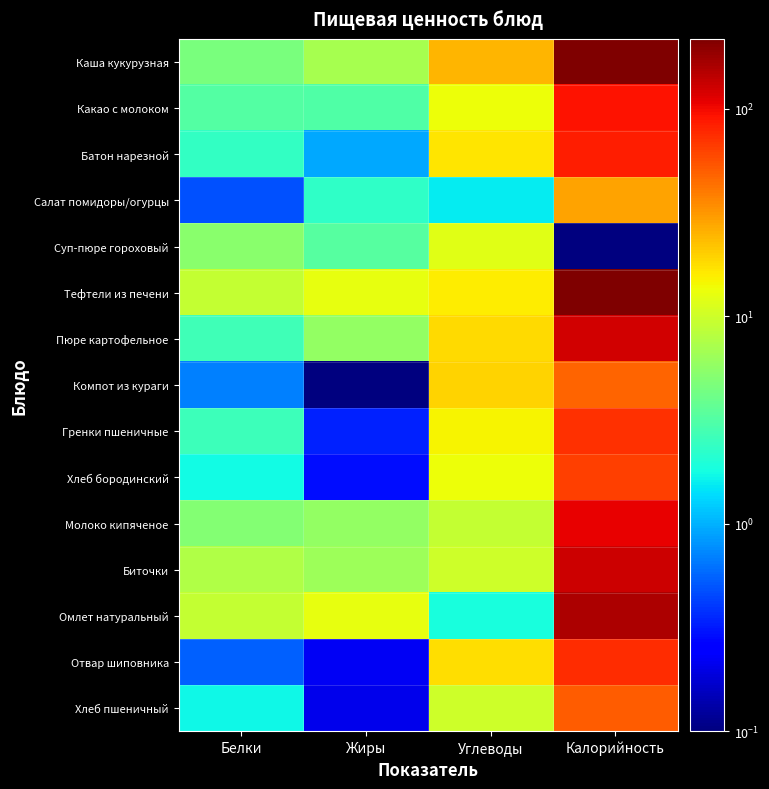

At Белки, list the series in order from largest to smallest.

Омлет натуральный, Тефтели из печени, Биточки, Суп-пюре гороховый, Молоко кипяченое, Каша кукурузная, Какао с молоком, Пюре картофельное, Гренки пшеничные, Батон нарезной, Хлеб бородинский, Хлеб пшеничный, Компот из кураги, Отвар шиповника, Салат помидоры/огурцы